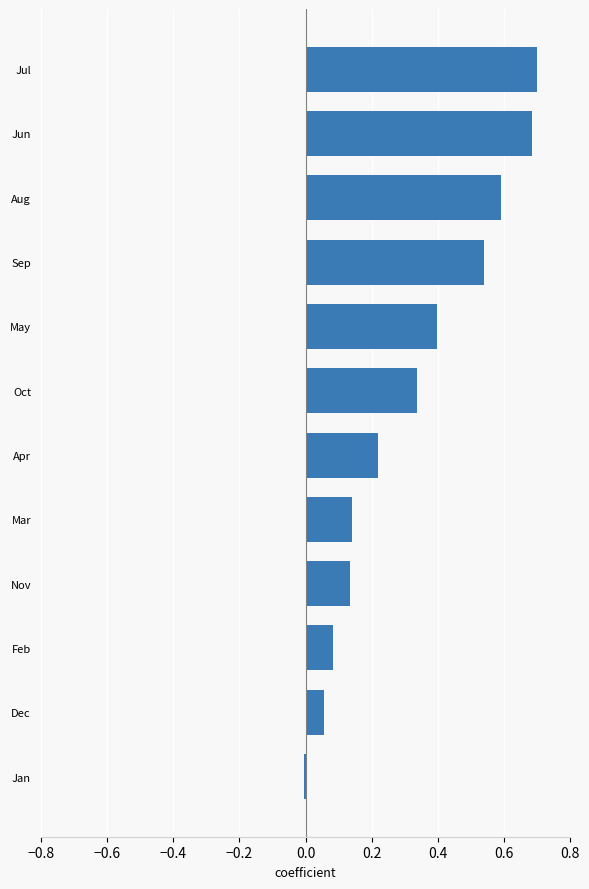

Between Aug and Jul, which is larger?

Jul